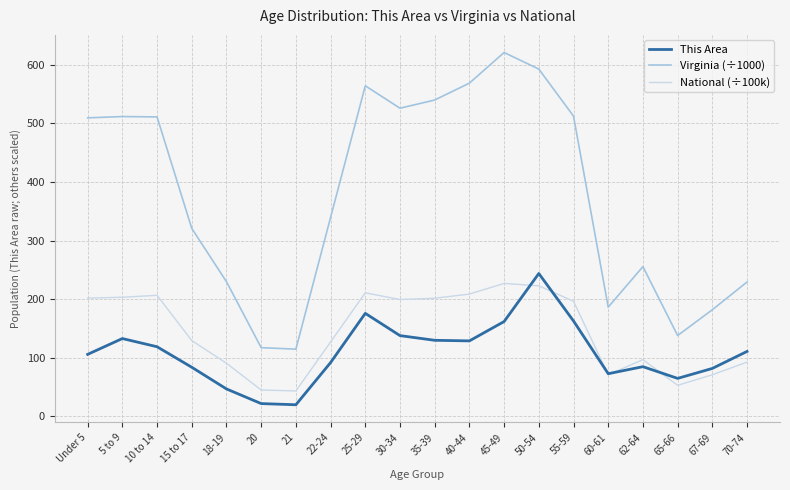

At how many categories does at least one series exceed 561?

4